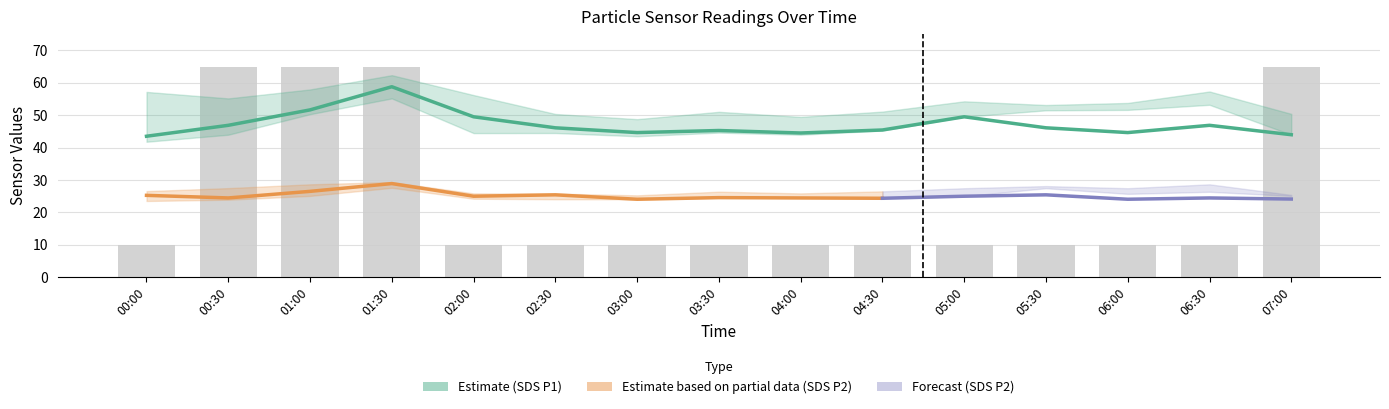

What is the spread (max minus min) of values at 03:30?

35.3